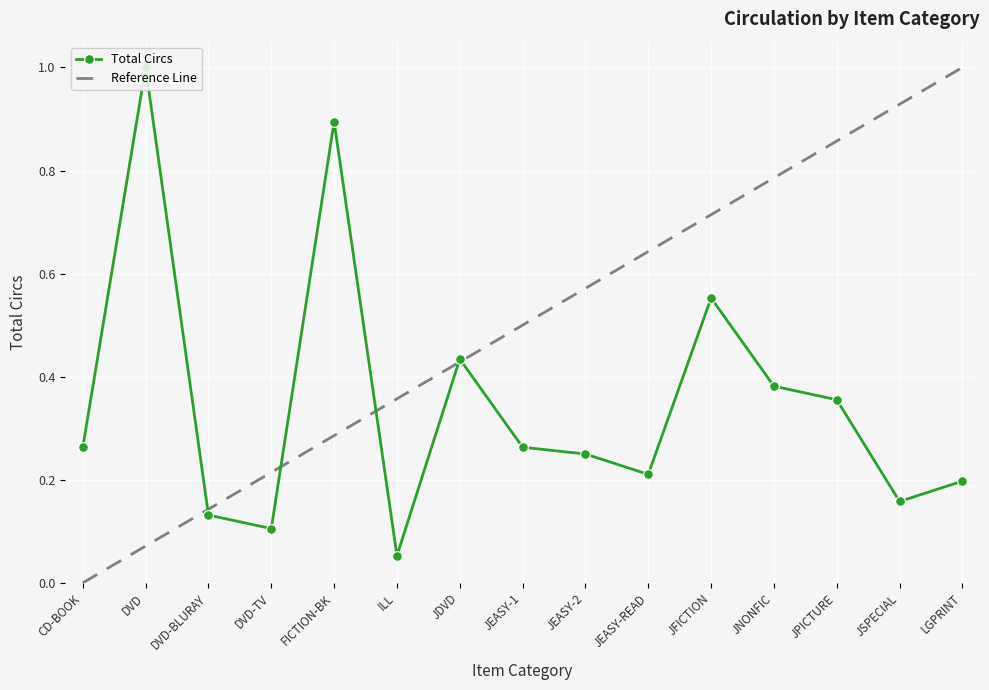

What is the maximum value shown in the chart?

1.0